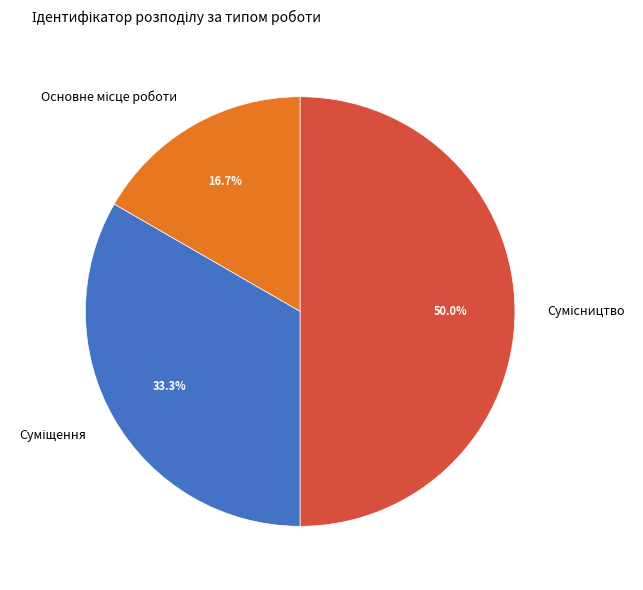

Count the number of slices in the pie.

3